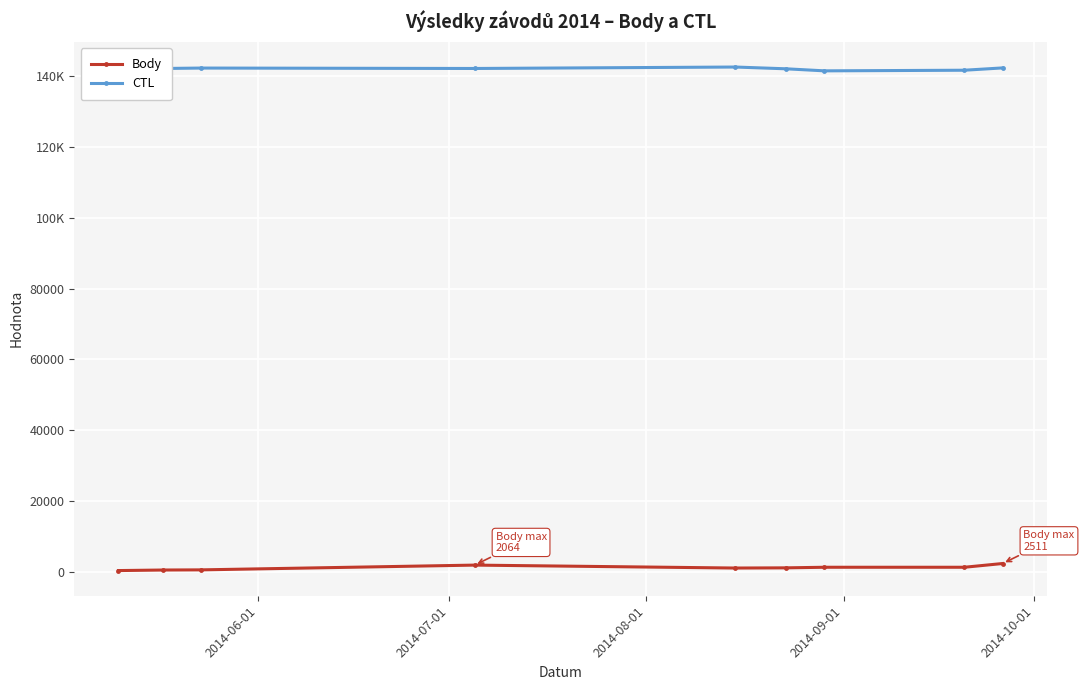

In CTL, how many points are lower than both neighbors (excluding endpoints)?

3